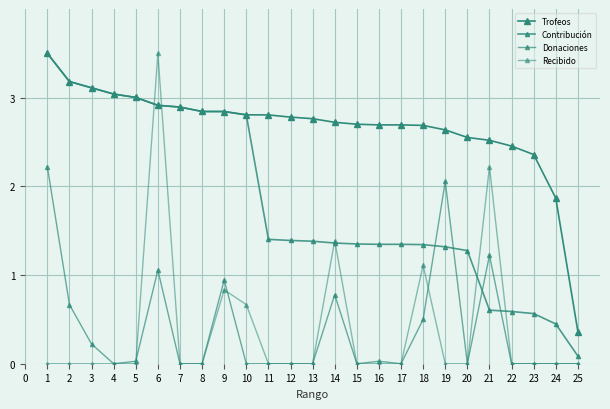

Rank the series at 10 from lowest to highest value.

Donaciones, Recibido, Contribución, Trofeos